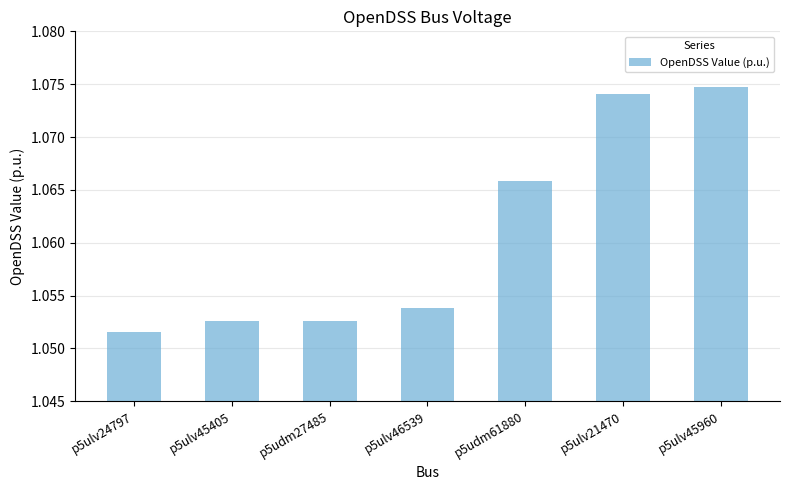

At which category does the chart reach its minimum across all series?

p5ulv24797